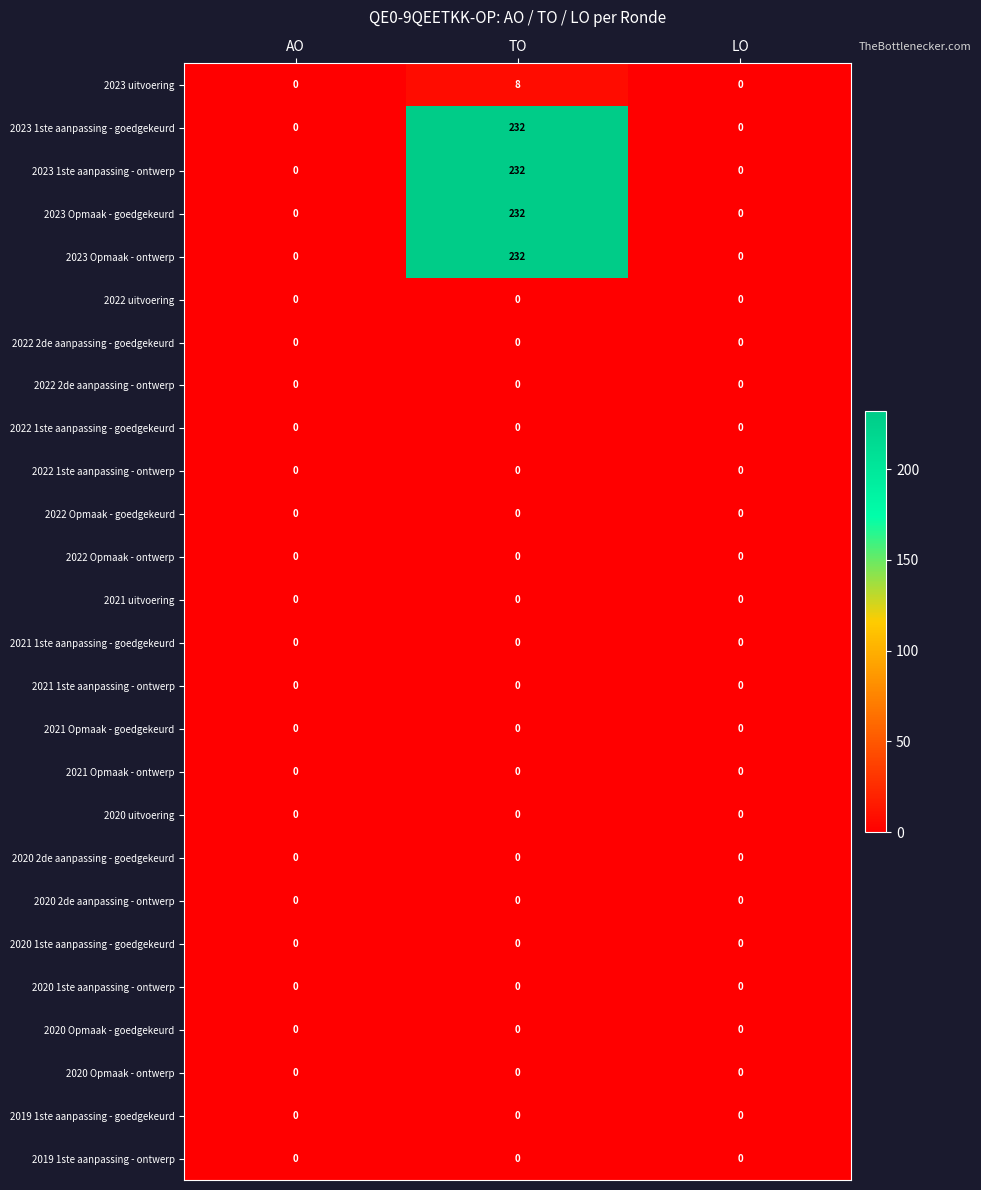

True or false: 2023 uitvoering has a value of 11 at TO.

False